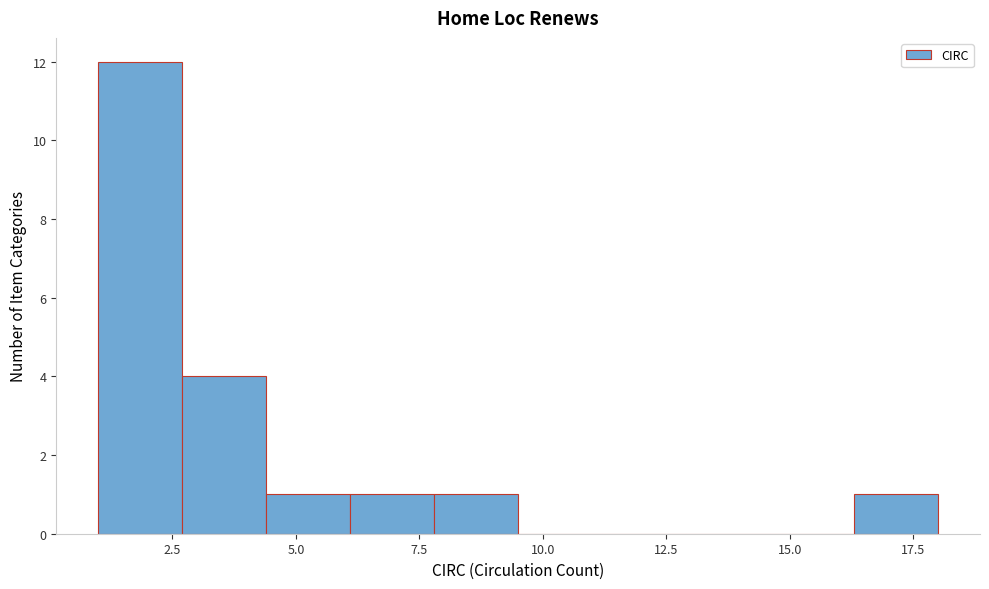

Around what value on the x-axis is the tallest bar? Give the approximate position of its centre, as read against the axis.

2.0